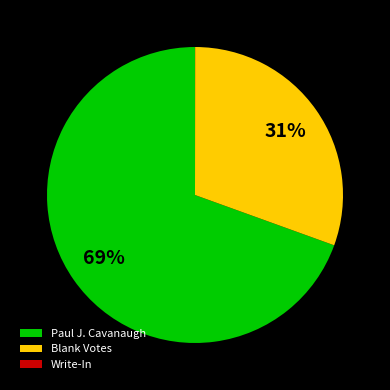

What percentage is the Paul J. Cavanaugh slice, to the nearest percent?

69%